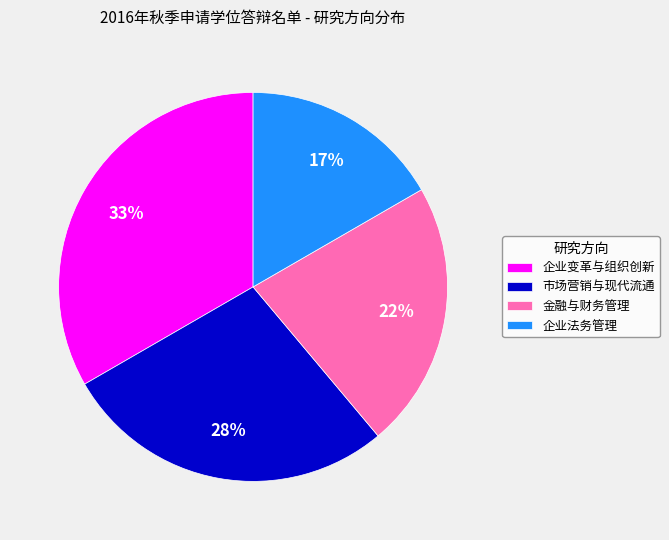

Do 企业变革与组织创新 and 金融与财务管理 together represent more than half of the pie?

Yes